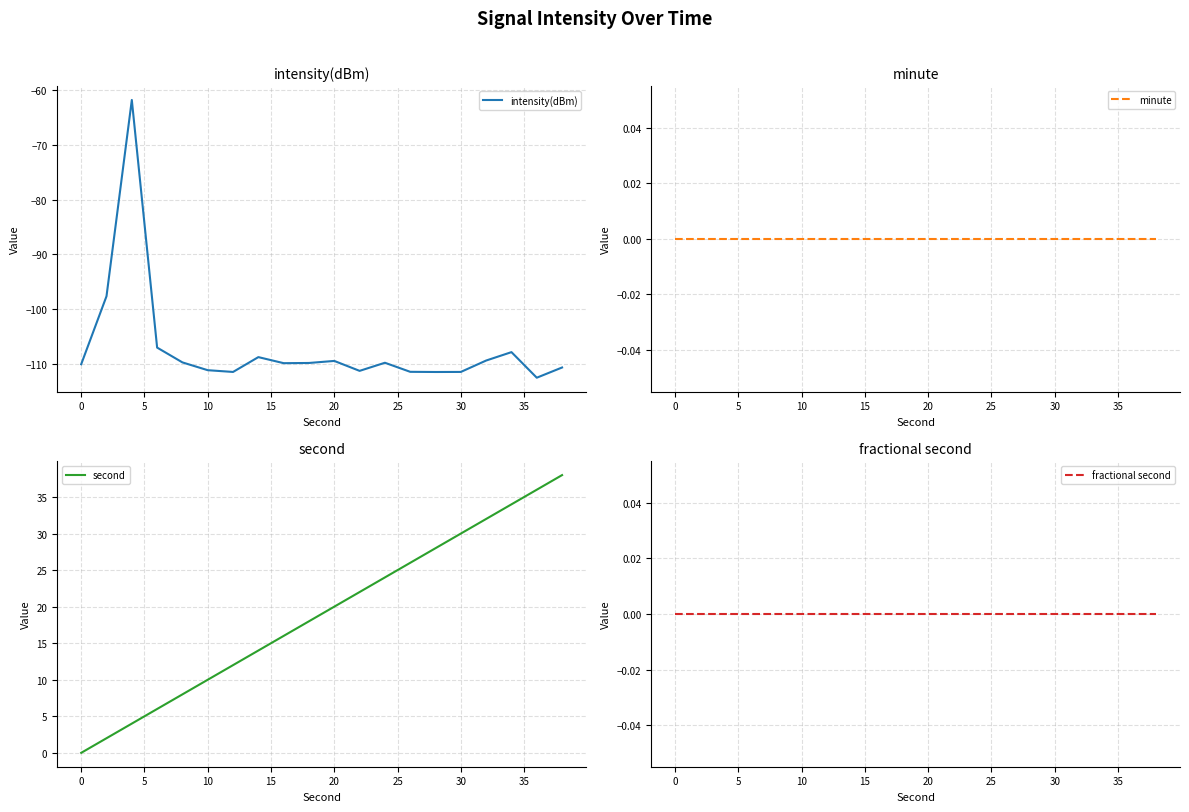

Reading right to left, list all the values displayed in this chart.

intensity(dBm): -110.7	-112.6	-107.9	-109.4	-111.5	-111.5	-111.5	-109.8	-111.3	-109.5	-109.9	-109.9	-108.8	-111.5	-111.2	-109.8	-107.1	-61.7	-97.7	-110.1
minute: 0.0	0.0	0.0	0.0	0.0	0.0	0.0	0.0	0.0	0.0	0.0	0.0	0.0	0.0	0.0	0.0	0.0	0.0	0.0	0.0
second: 38.0	36.0	34.0	32.0	30.0	28.0	26.0	24.0	22.0	20.0	18.0	16.0	14.0	12.0	10.0	8.0	6.0	4.0	2.0	0.0
fractional second: 0.0	0.0	0.0	0.0	0.0	0.0	0.0	0.0	0.0	0.0	0.0	0.0	0.0	0.0	0.0	0.0	0.0	0.0	0.0	0.0